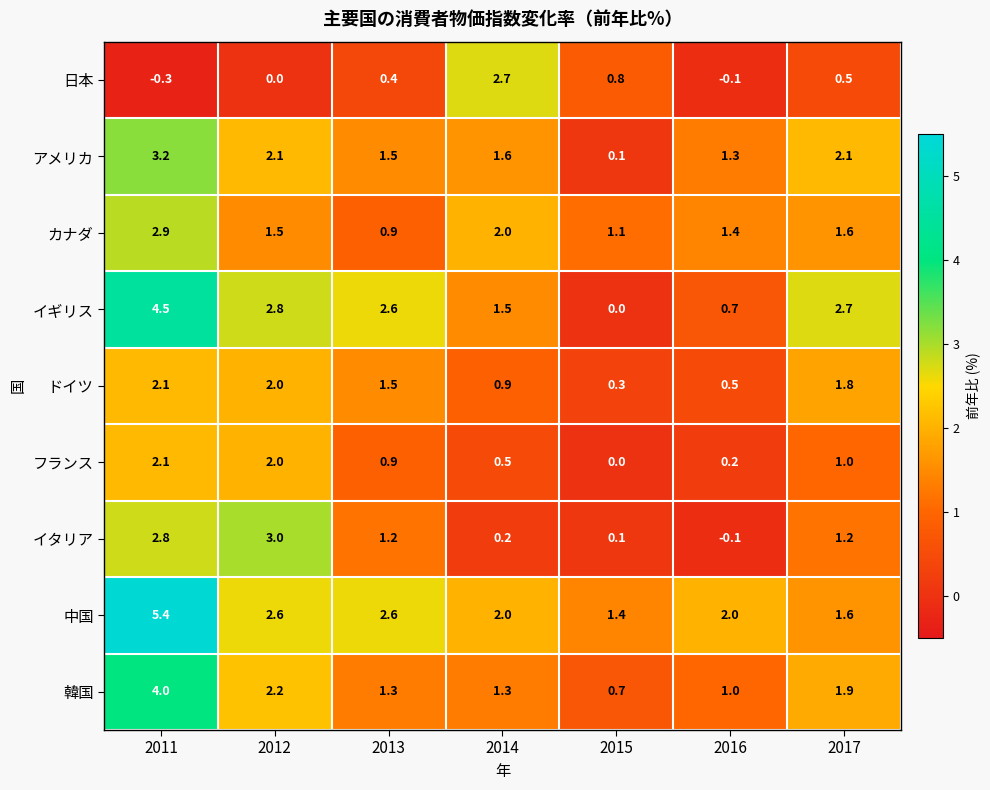

What is the difference between the ドイツ values at 2014 and 2013?

0.6